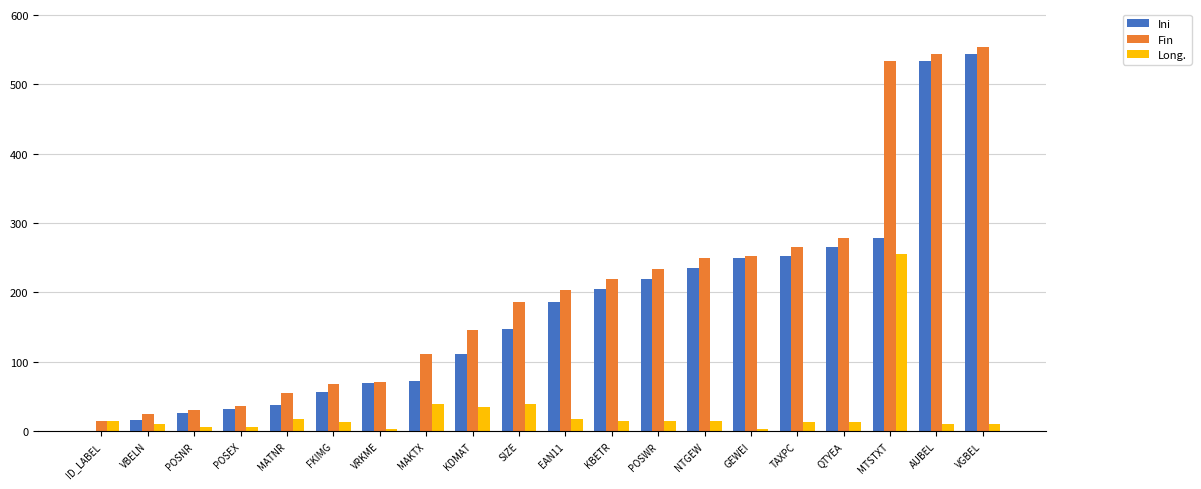

Which series has the largest total across all categories?

Fin